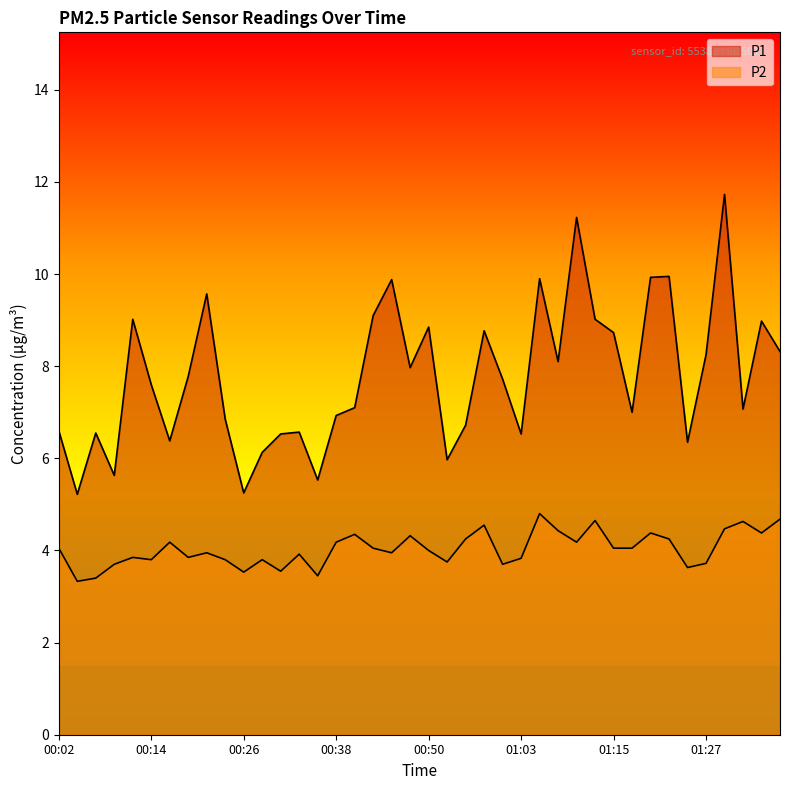

What is the label of the 12th point from the left?

00:28